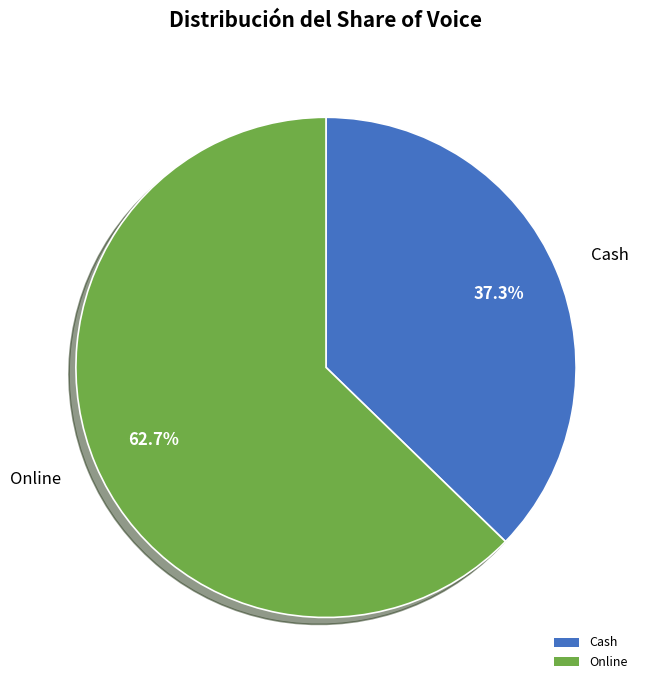

Is it true that Cash is 37% of the pie?

True